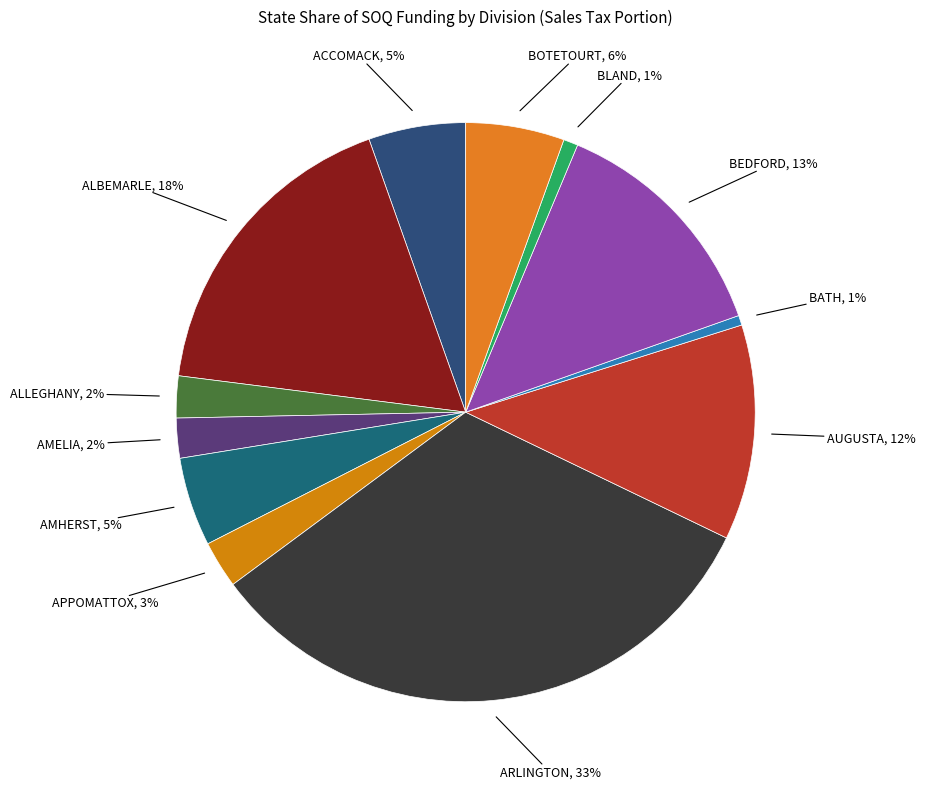

How many slices are in this pie chart?

12